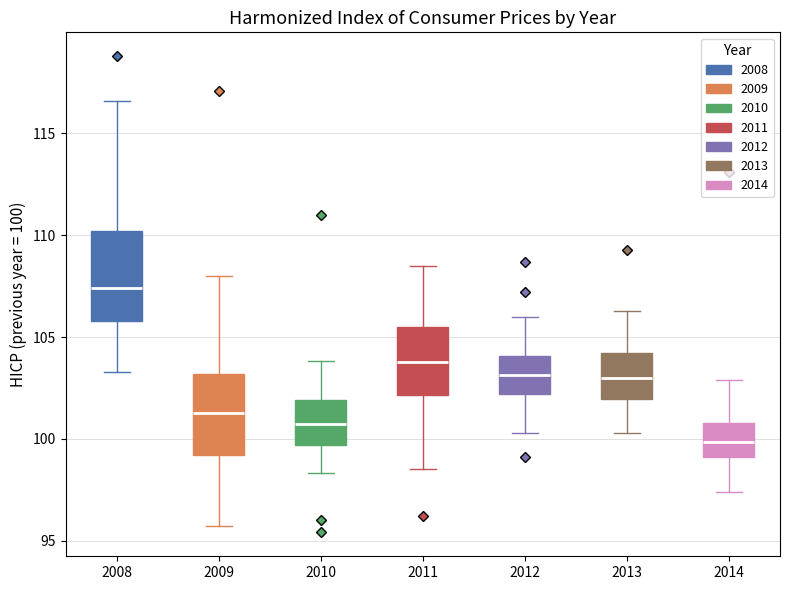

Where is the lower edge of the box at x = 2012 on the y-axis? The values are not printed on the chart, so give them approximately, as read against the axis.

102.0